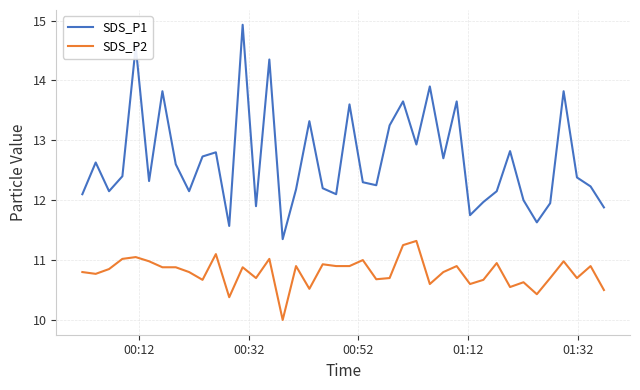

Which series has the largest range (max minus min)?

SDS_P1